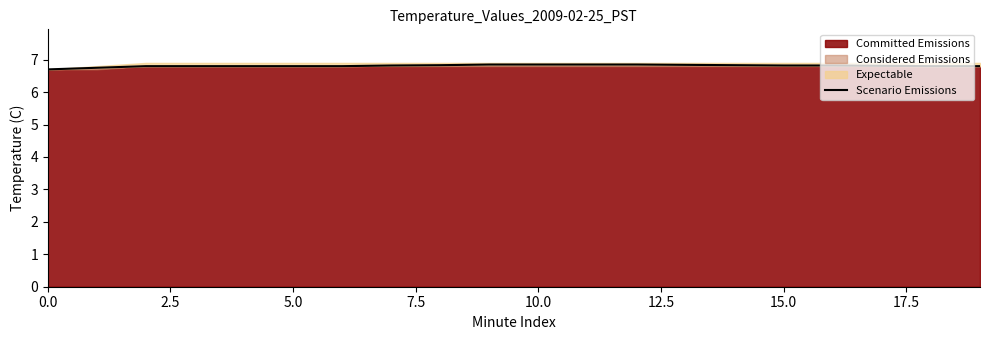

Is it true that the value at 11 is 6.8?

True